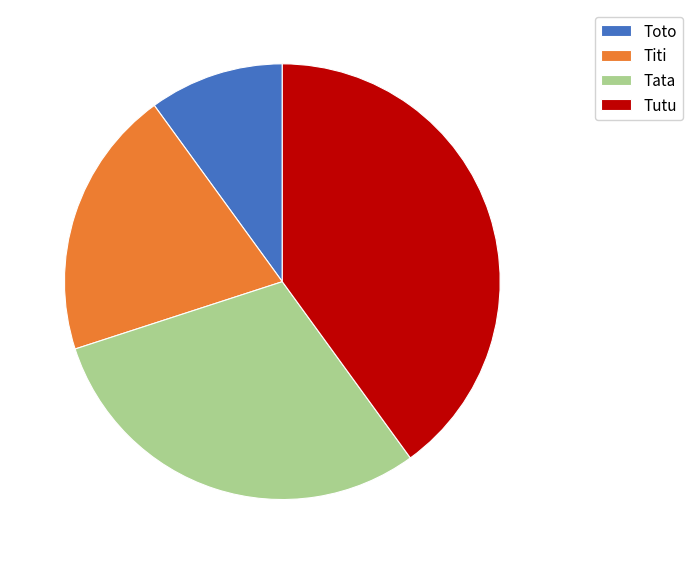

True or false: Tata accounts for 30% of the total.

True